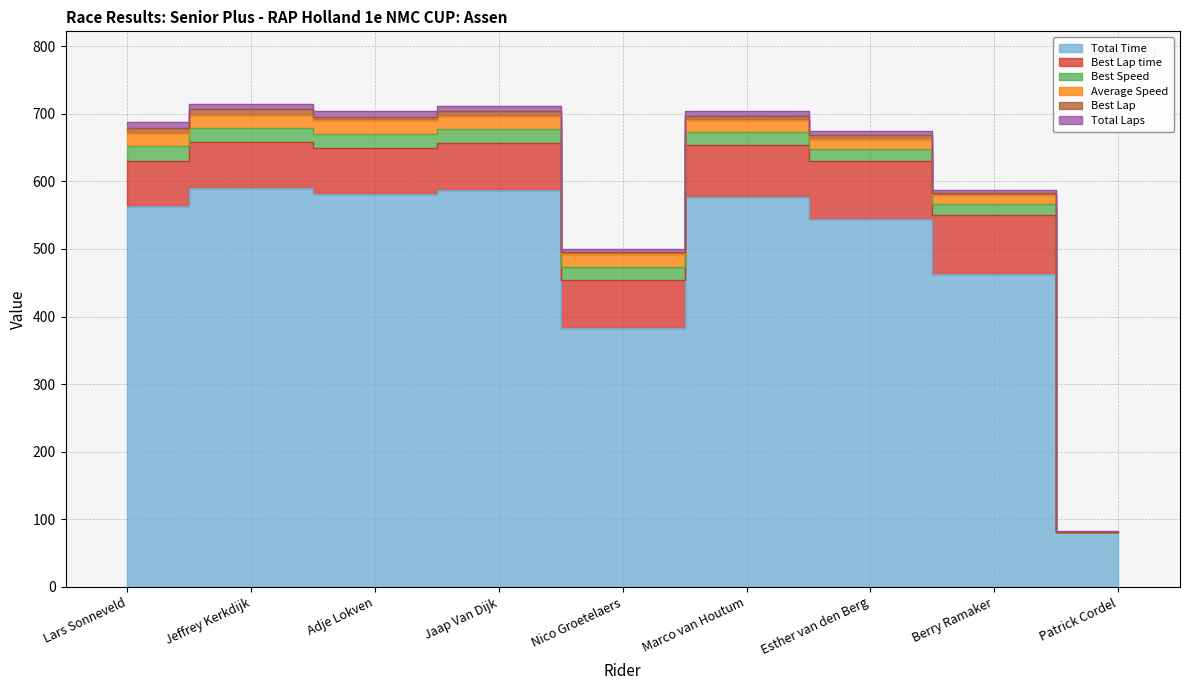

In Average Speed, how many points are higher than both neighbors (excluding endpoints)?

1